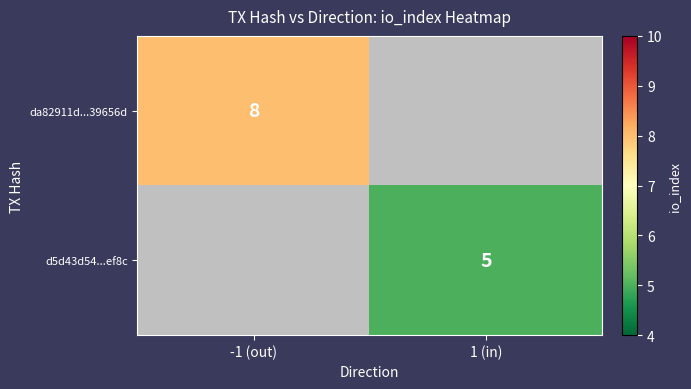

Which has a higher value, 1 (in) or -1 (out)?

-1 (out)